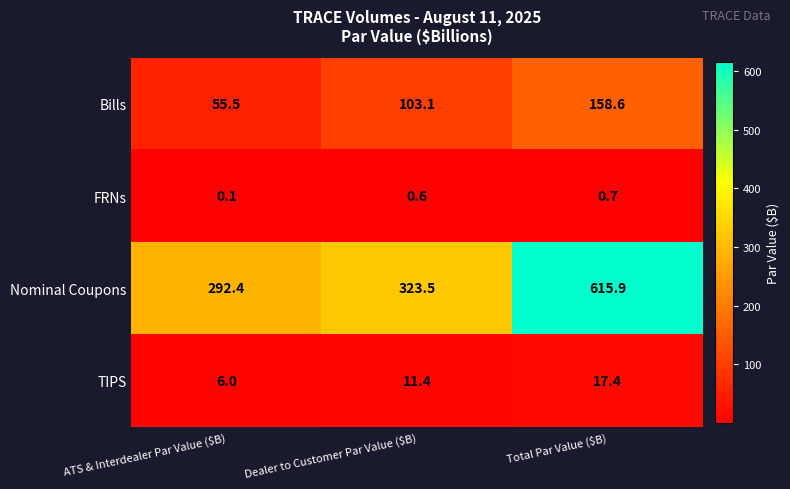

What is the difference between the maximum and minimum values in the Nominal Coupons series?

323.5